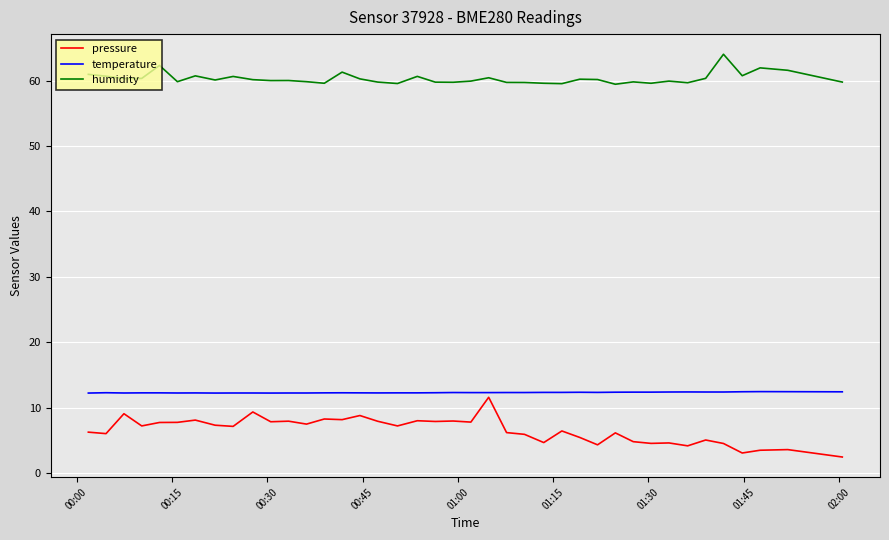

Which series has the largest total across all categories?

humidity